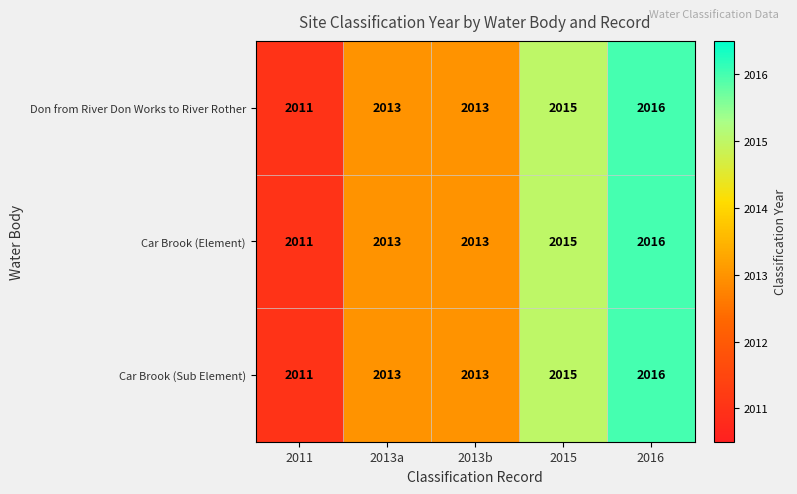

Reading left to right, extract all data points from this chart.

Don from River Don Works to River Rother: 2011=2011	2013a=2013	2013b=2013	2015=2015	2016=2016
Car Brook (Element): 2011=2011	2013a=2013	2013b=2013	2015=2015	2016=2016
Car Brook (Sub Element): 2011=2011	2013a=2013	2013b=2013	2015=2015	2016=2016